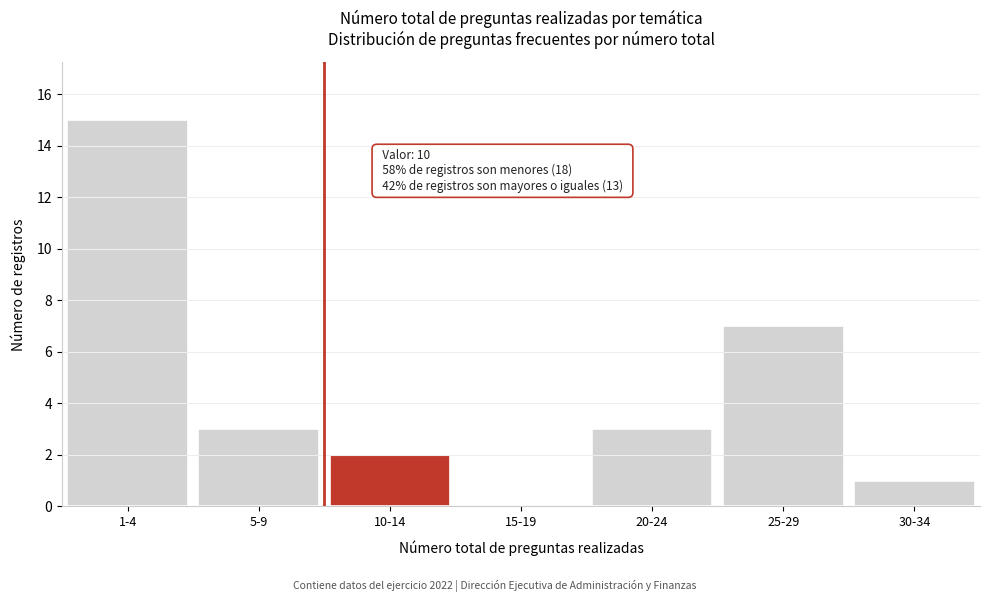

Reading left to right, list all the values displayed in this chart.

1-4=15	5-9=3	10-14=2	15-19=0	20-24=3	25-29=7	30-34=1